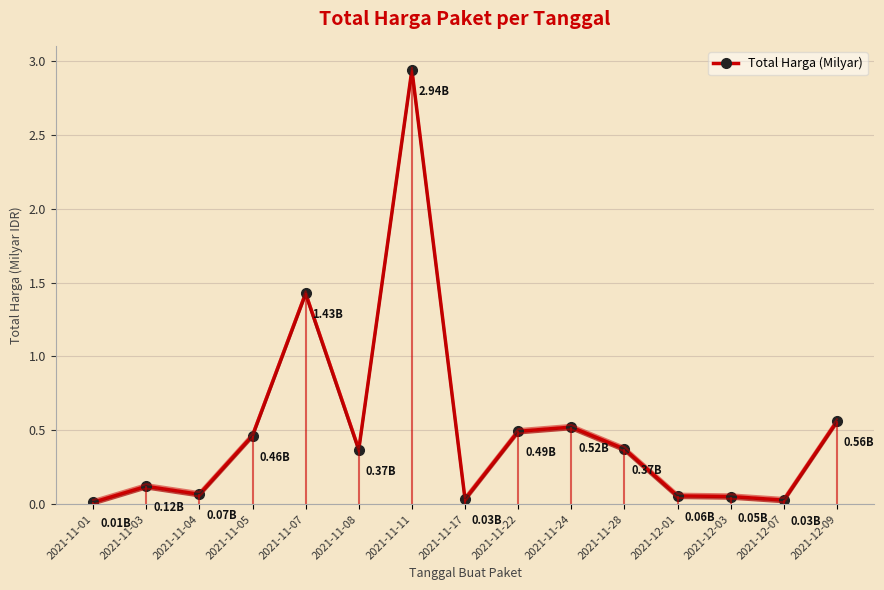

Reading right to left, list all the values displayed in this chart.

0.6	0.0	0.1	0.1	0.4	0.5	0.5	0.0	2.9	0.4	1.4	0.5	0.1	0.1	0.0